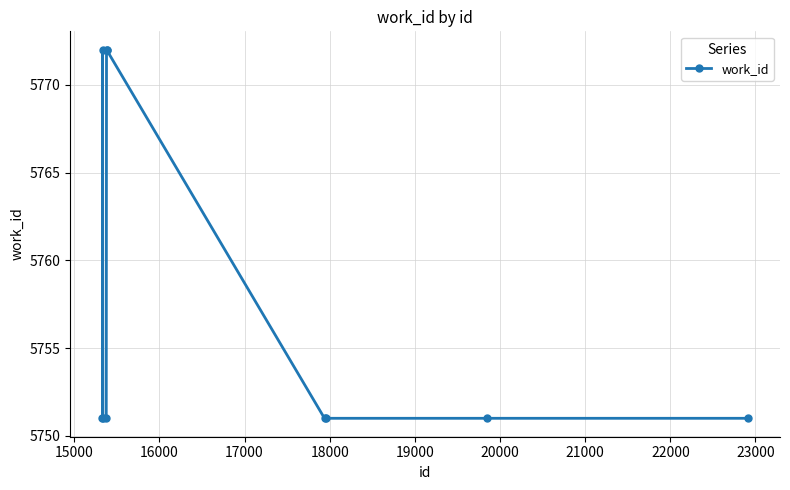

Count the values in the range 5751 to 5772.

10